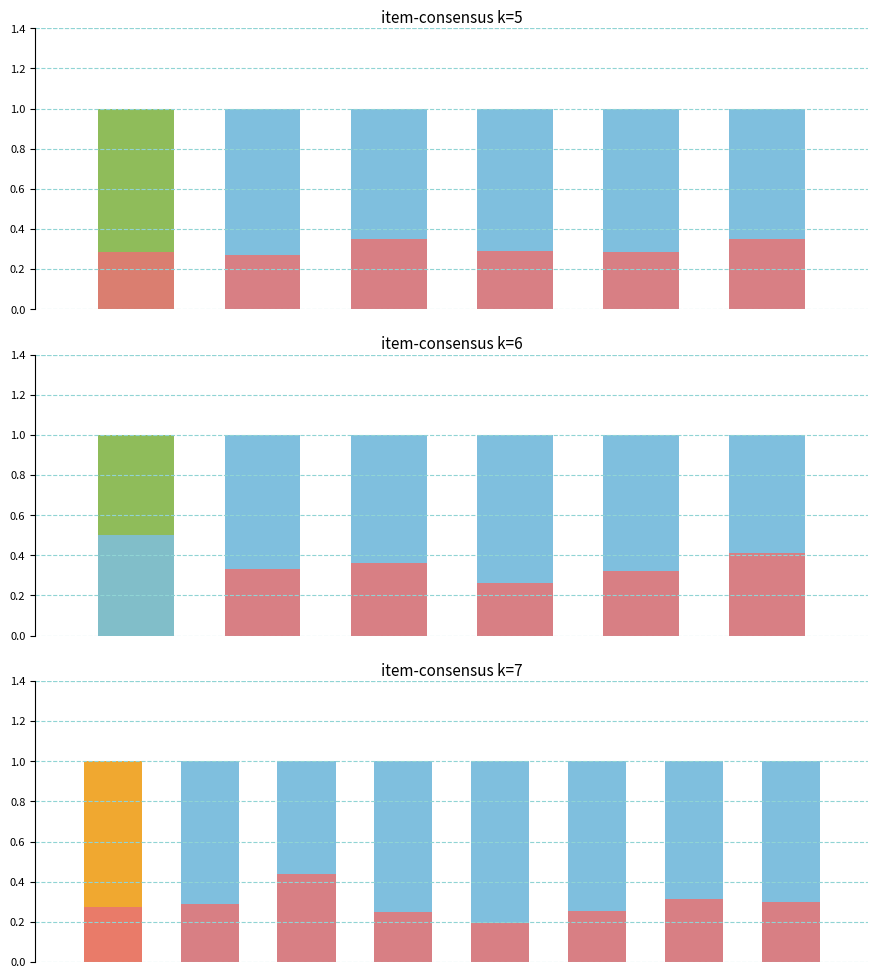

Between 4 and 1, which is larger?

4